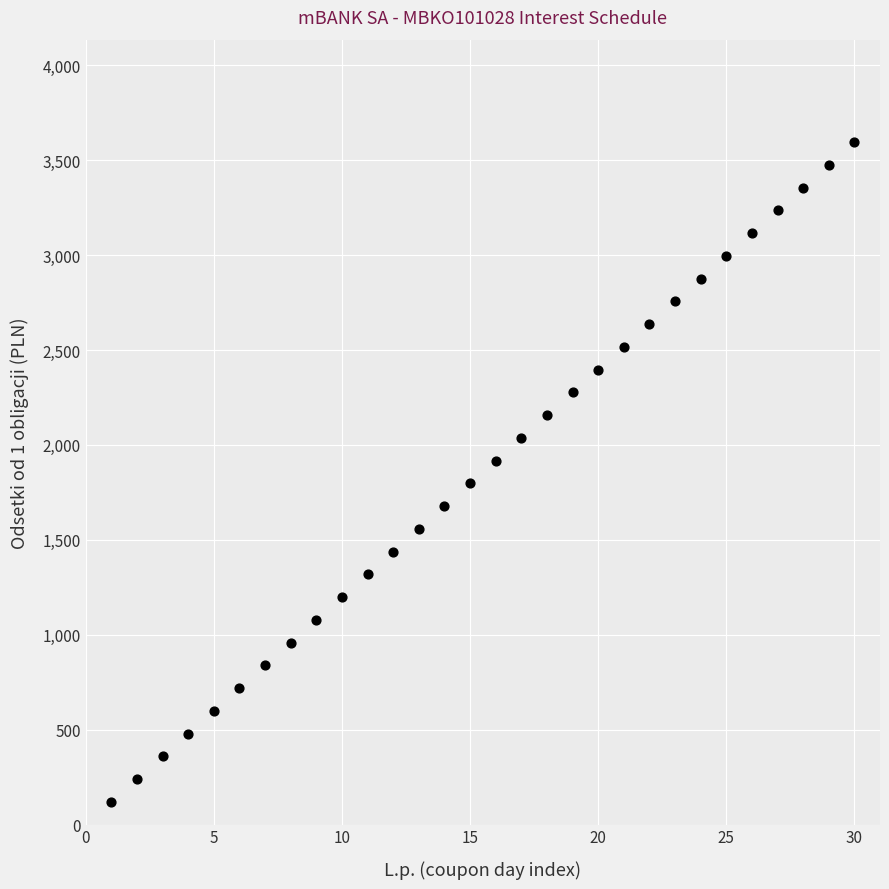

What is the range of Y values (max minus min)?

3476.0